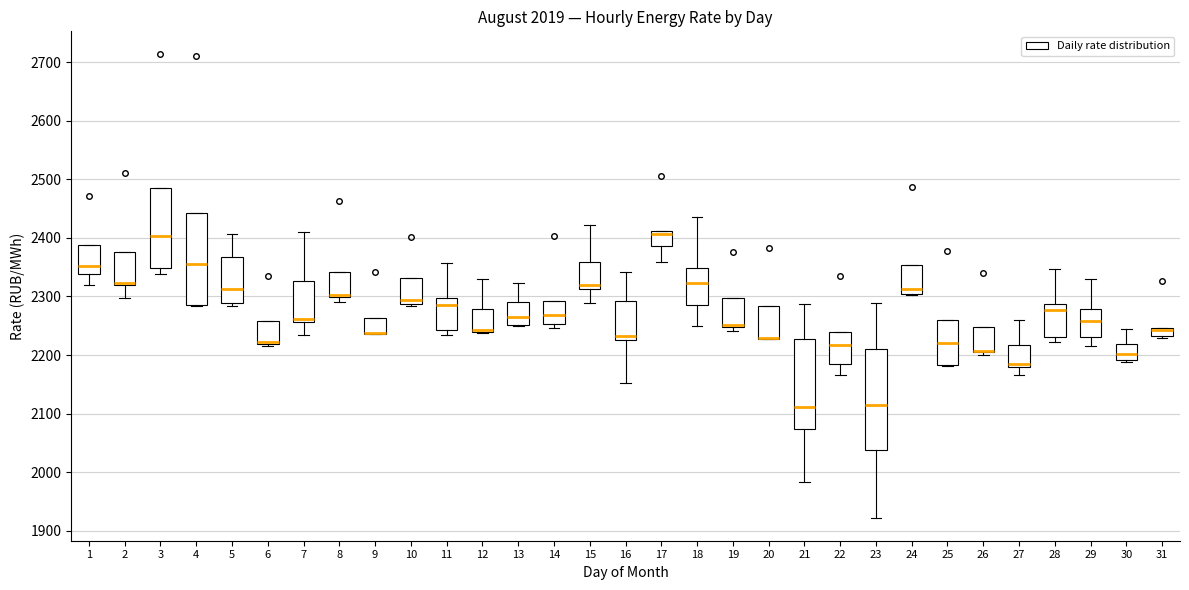

Comparing the boxes themselves (not the whiskers), which one is the tallest?

23